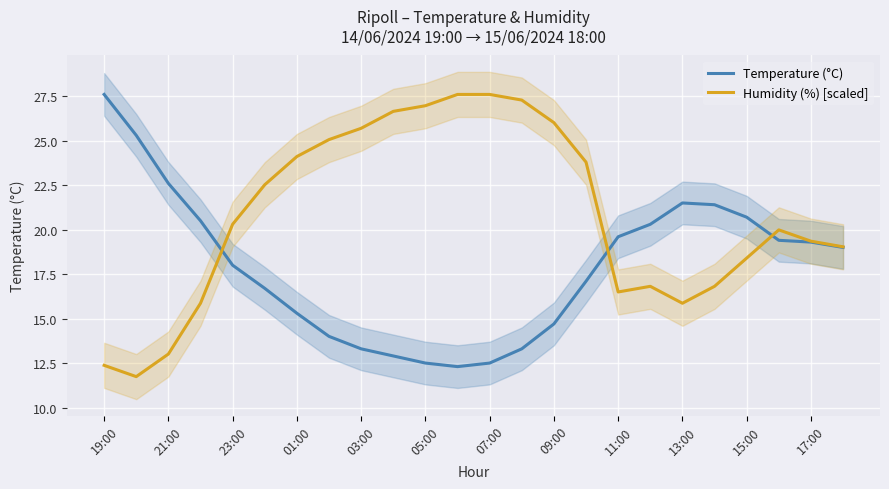

What value does the Temperature (°C) series have at 07:00?

12.5